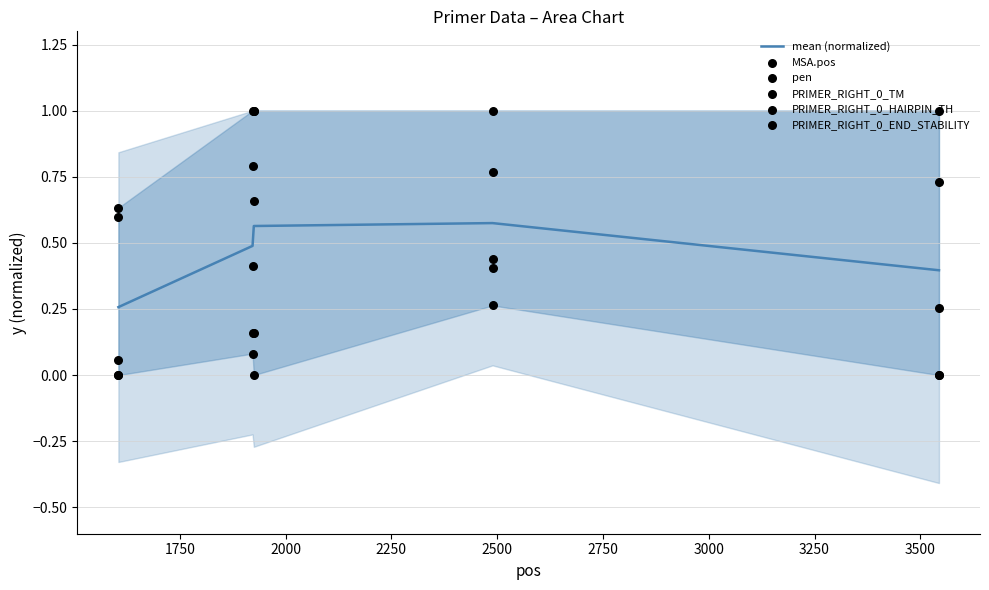

Is the value of PRIMER_RIGHT_0_END_STABILITY at 2500 greater than the value of PRIMER_RIGHT_0_TM at 2500?

No